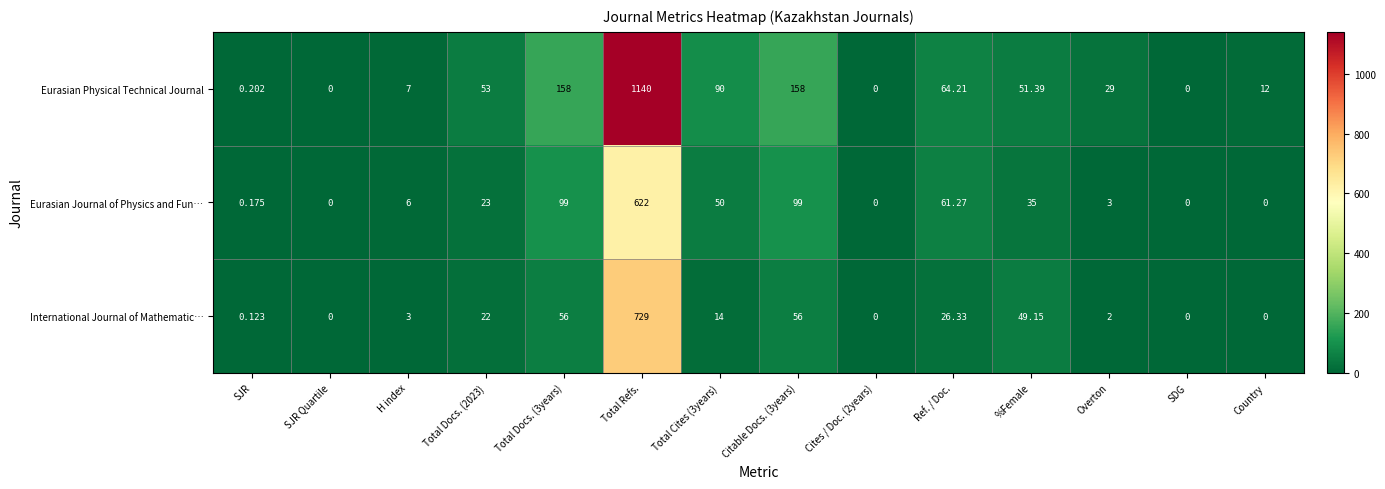

Is the value of Eurasian Physical Technical Journal at SJR greater than the value of International Journal of Mathematic… at Total Refs.?

No